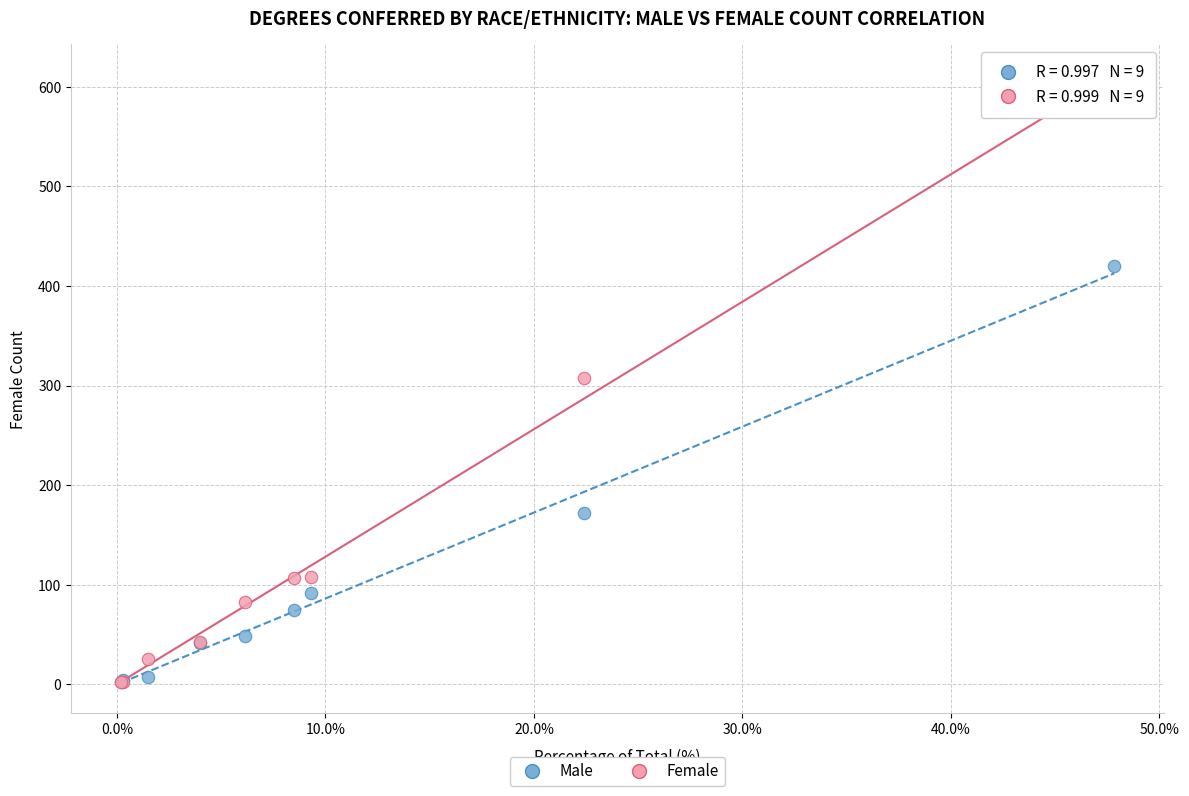

In the Male series, what Y value is closest to 211?

172